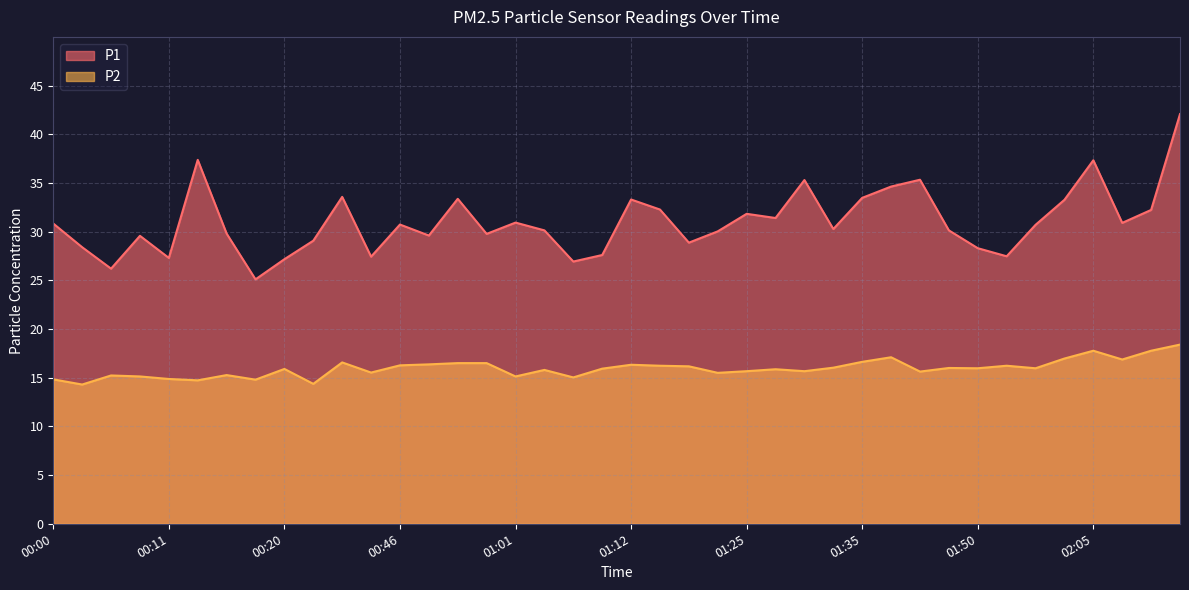

Reading left to right, transcribe all the data shown in this chart.

P1: 00:00=30.8	00:03=28.4	00:05=26.2	00:08=29.6	00:11=27.3	00:13=37.4	00:15=29.8	00:18=25.1	00:20=27.2	00:25=29.1	00:33=33.6	00:44=27.4	00:46=30.7	00:49=29.6	00:54=33.4	00:56=29.8	01:01=30.9	01:04=30.1	01:07=26.9	01:09=27.6	01:12=33.3	01:14=32.3	01:17=28.9	01:19=30.0	01:25=31.8	01:27=31.4	01:30=35.3	01:32=30.3	01:35=33.5	01:37=34.6	01:40=35.3	01:47=30.1	01:50=28.3	01:52=27.5	01:57=30.7	02:00=33.3	02:05=37.3	02:07=30.9	02:10=32.2	02:12=42.1
P2: 00:00=14.8	00:03=14.3	00:05=15.2	00:08=15.1	00:11=14.9	00:13=14.7	00:15=15.3	00:18=14.8	00:20=15.9	00:25=14.4	00:33=16.6	00:44=15.5	00:46=16.3	00:49=16.4	00:54=16.5	00:56=16.5	01:01=15.1	01:04=15.8	01:07=15.0	01:09=15.9	01:12=16.3	01:14=16.2	01:17=16.2	01:19=15.5	01:25=15.7	01:27=15.9	01:30=15.7	01:32=16.0	01:35=16.6	01:37=17.1	01:40=15.6	01:47=16.0	01:50=16.0	01:52=16.2	01:57=16.0	02:00=17.0	02:05=17.8	02:07=16.9	02:10=17.8	02:12=18.4